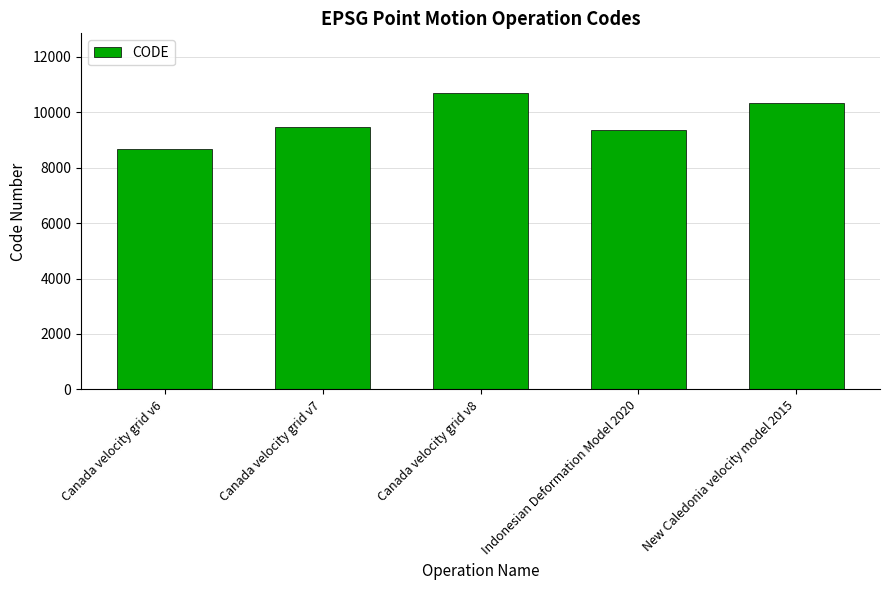

Which has a higher value, Canada velocity grid v8 or Indonesian Deformation Model 2020?

Canada velocity grid v8